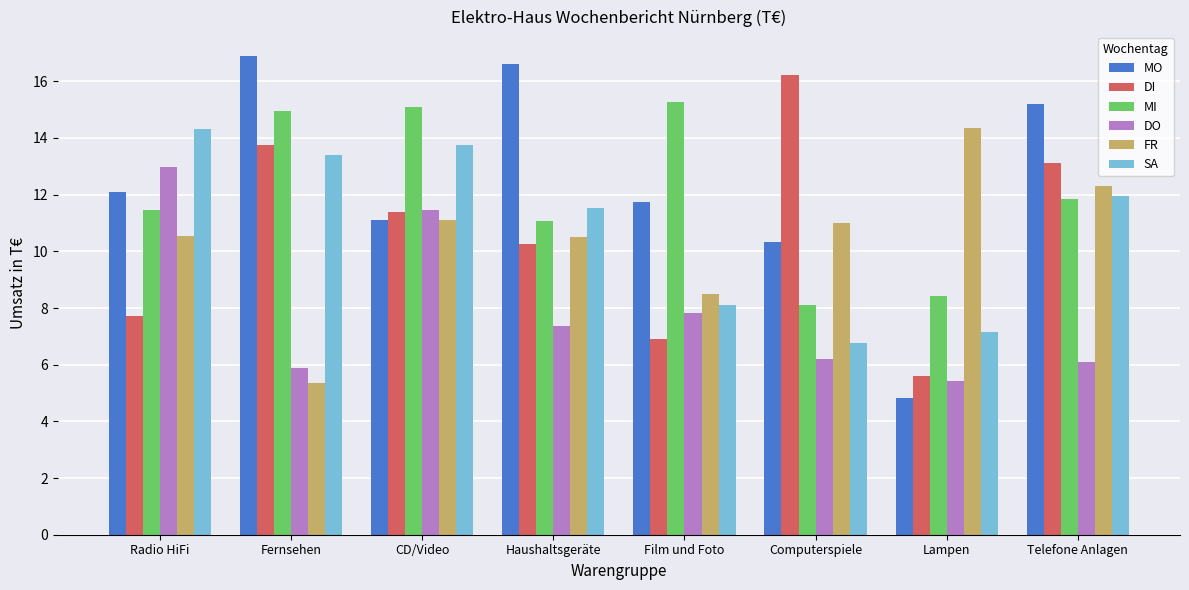

At which label is DO closest to 9?

Film und Foto